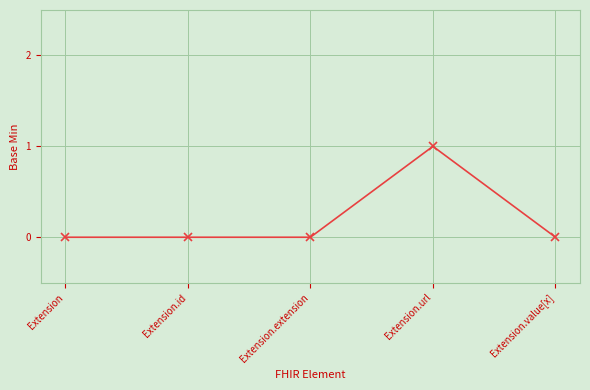

Is it true that the value at Extension is 0?

True